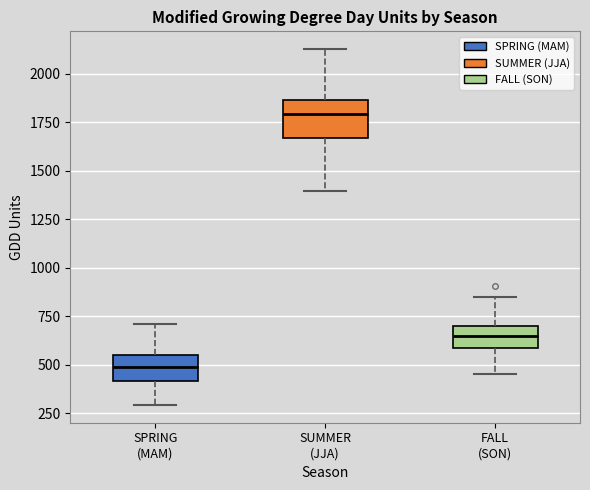

Reading left to right, read every box against the y-axis: the position of its median line, the range the box covers, and the ends of its whiskers. The values are not printed on the chart, so give them approximately, as read against the axis.

SPRING (MAM): median 500, box 400 to 550, whiskers 300 to 700
SUMMER (JJA): median 1800, box 1650 to 1850, whiskers 1400 to 2150
FALL (SON): median 650, box 600 to 700, whiskers 450 to 850